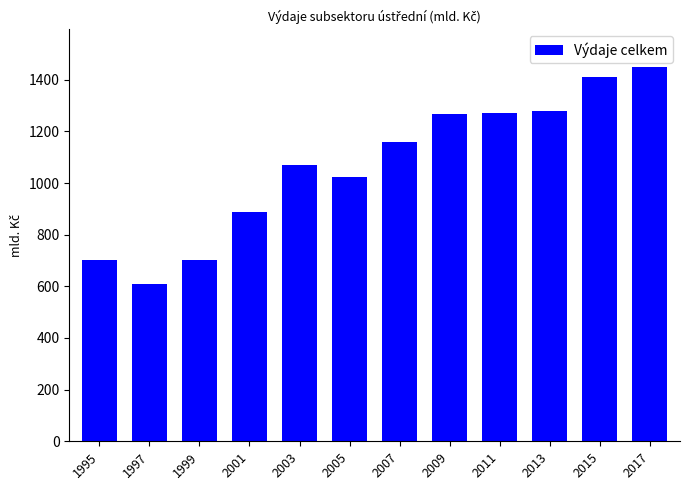

True or false: the data shows 349.3 at 2011.

False